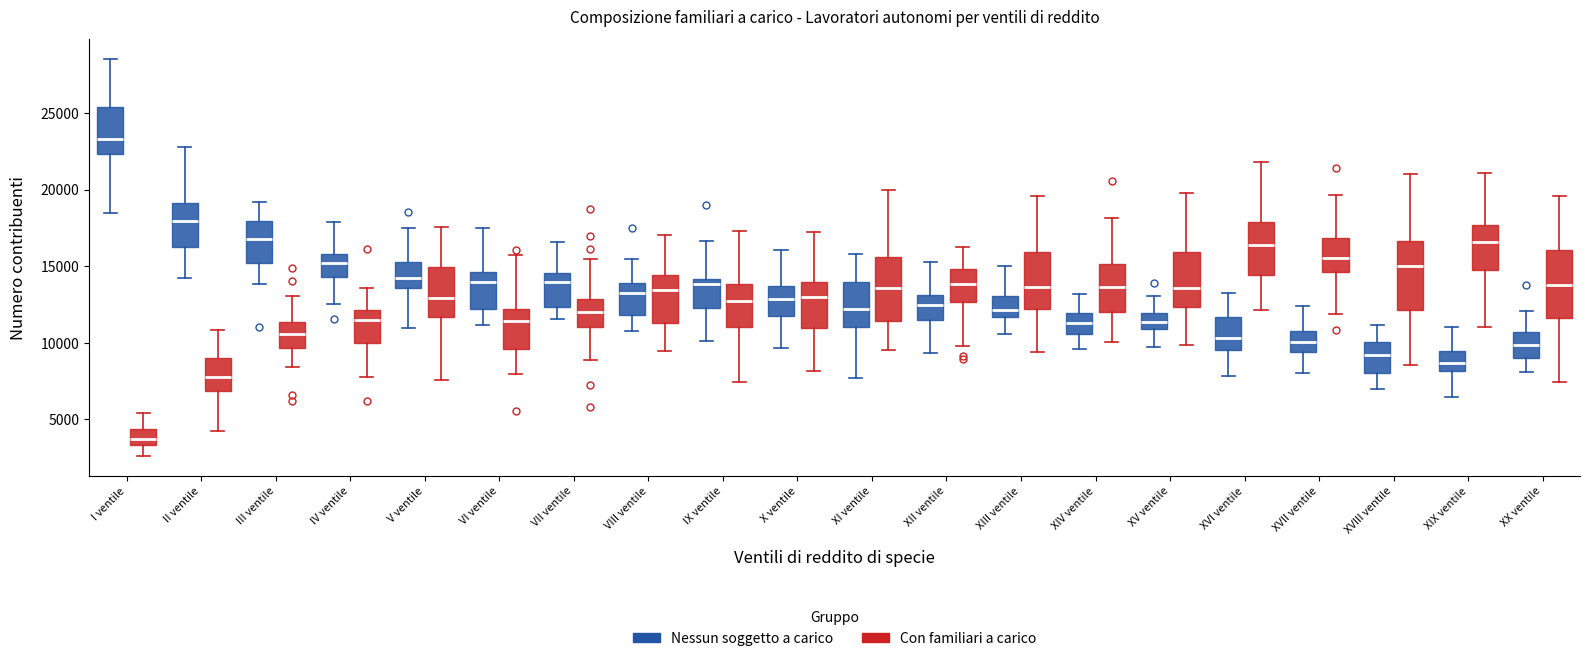

Where does the median line of the box for XIV ventile (Nessun soggetto a carico) sit on the y-axis? The values are not printed on the chart, so give them approximately, as read against the axis.

11500